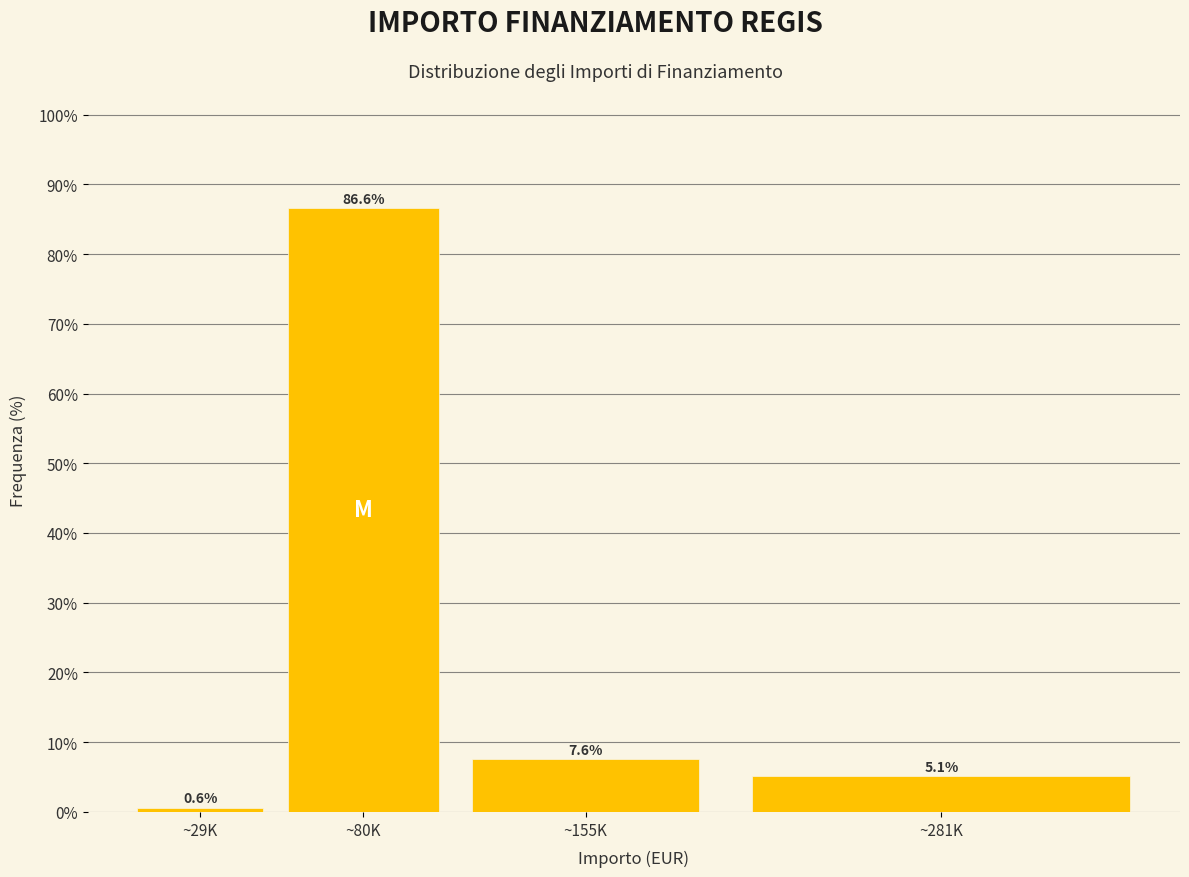

Reading left to right, transcribe all the data shown in this chart.

~29K=0.6	~80K=86.6	~155K=7.6	~281K=5.1